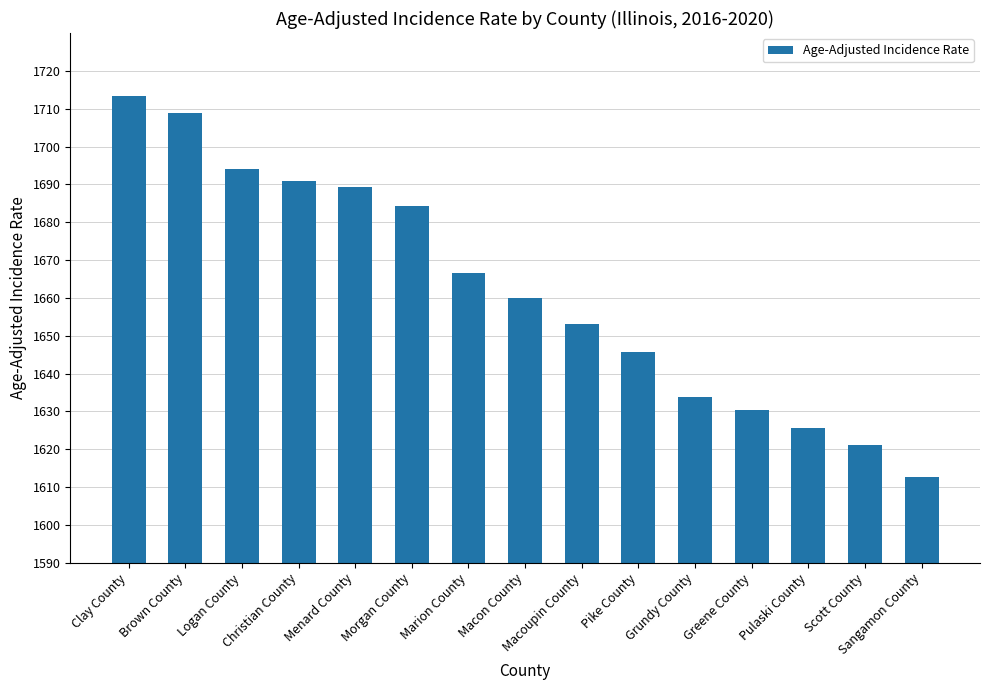

How many data points are less than 1660?

7